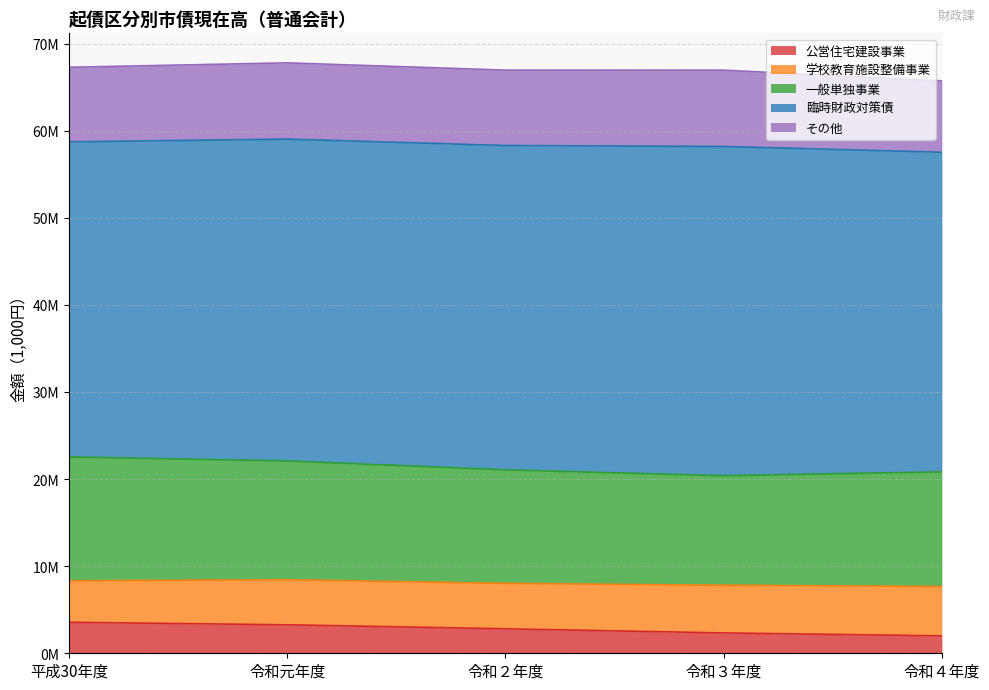

Where does the 一般単独事業 series first go above 13162282?

平成30年度